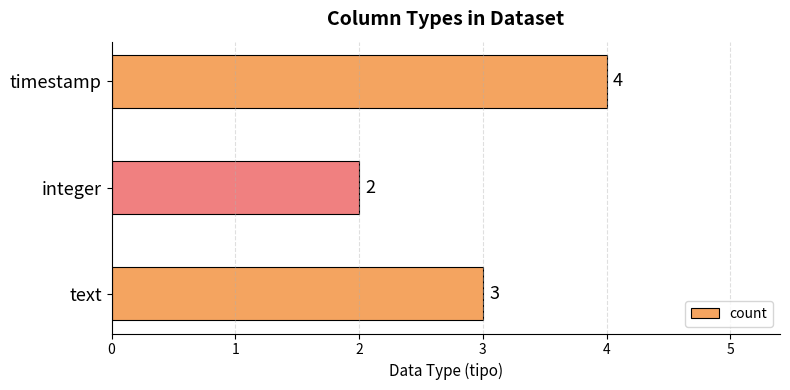

Count the values in the range 2 to 4.

3